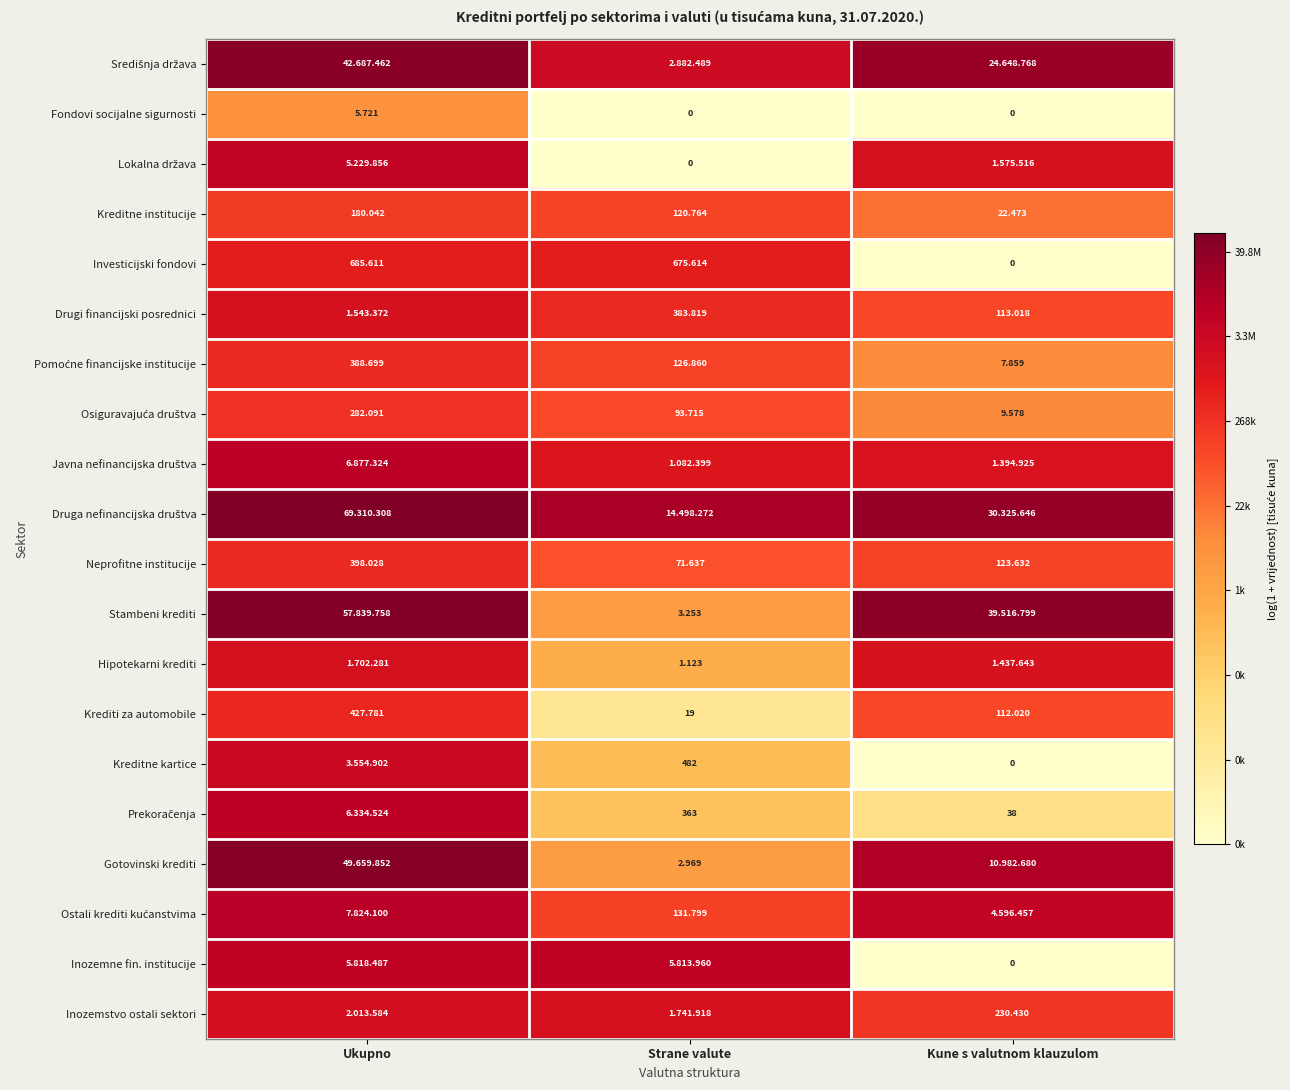

Which category has the lowest value in the Krediti za automobile series?

Strane valute